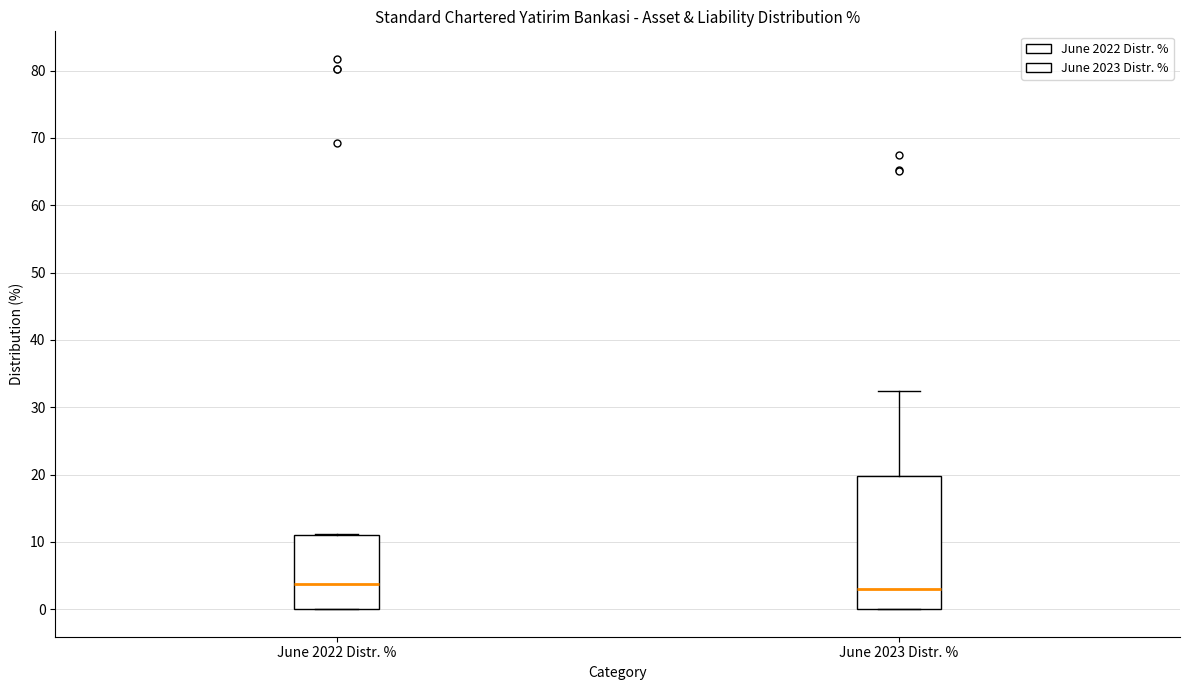

Comparing the boxes themselves (not the whiskers), which one is the tallest?

June 2023 Distr. %